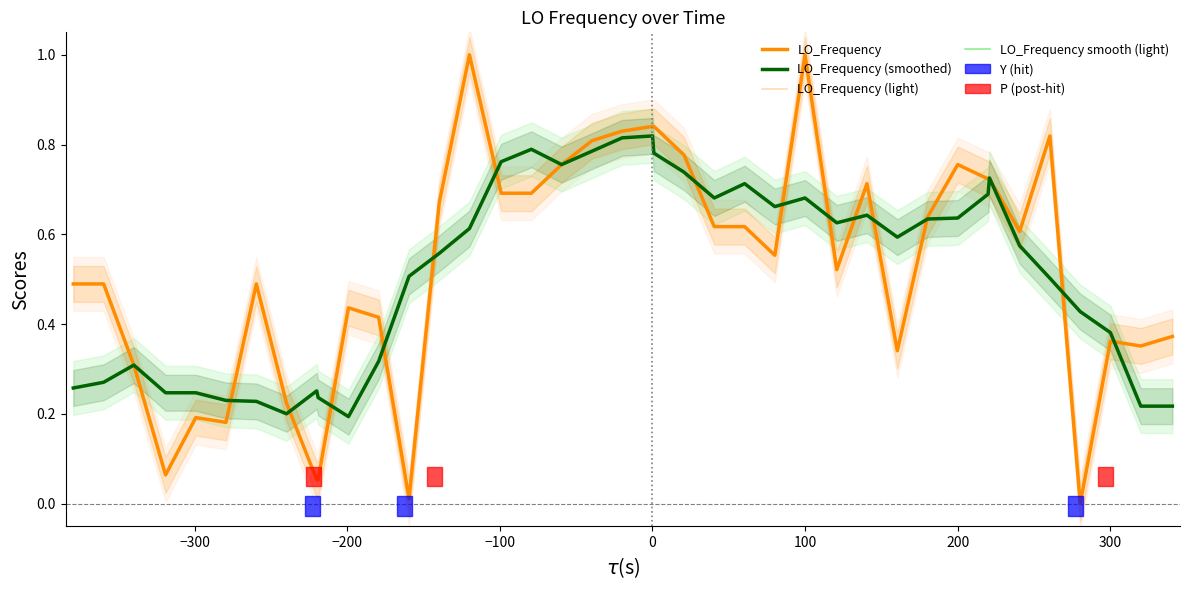

How many lines are shown in the chart?

4